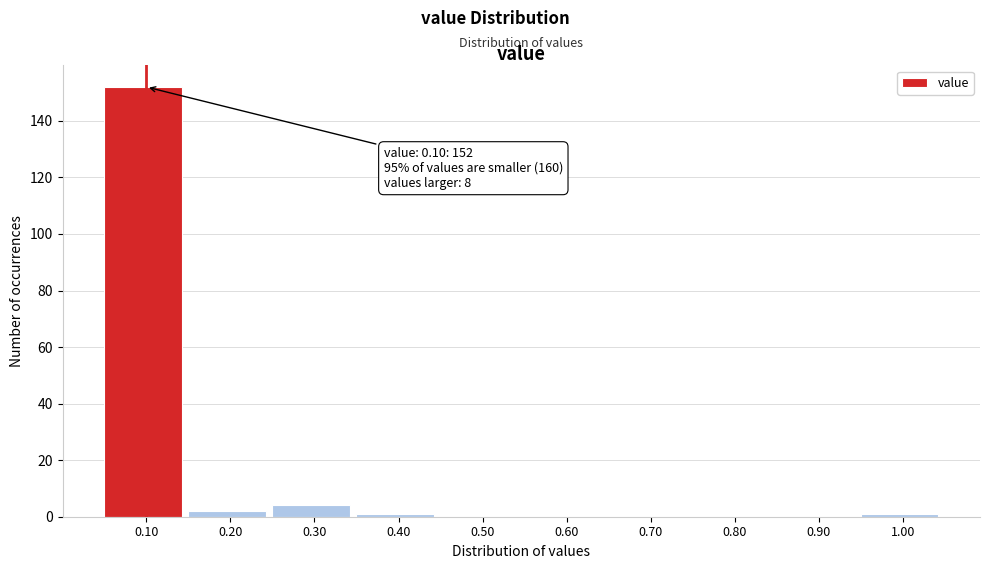

Reading right to left, what are all the values shown in this chart?

1.00=1	0.90=0	0.80=0	0.70=0	0.60=0	0.50=0	0.40=1	0.30=4	0.20=2	0.10=152